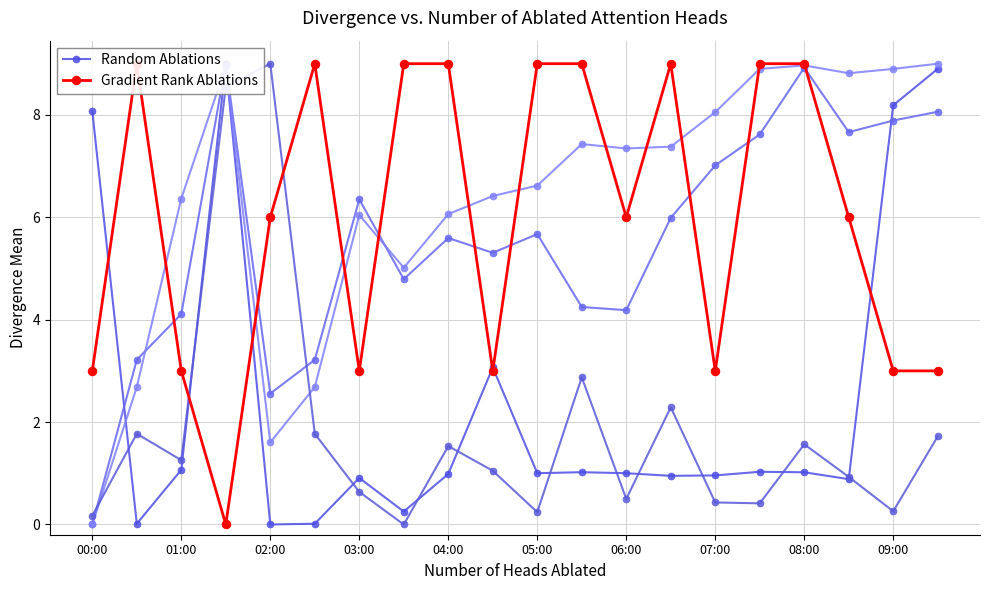

List the series in order of their overall mean, highest first.

Gradient Rank Ablations, Random Ablations